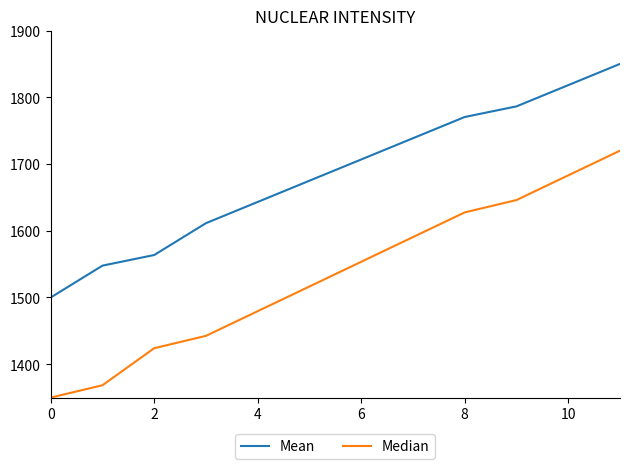

Which series has the largest range (max minus min)?

Median